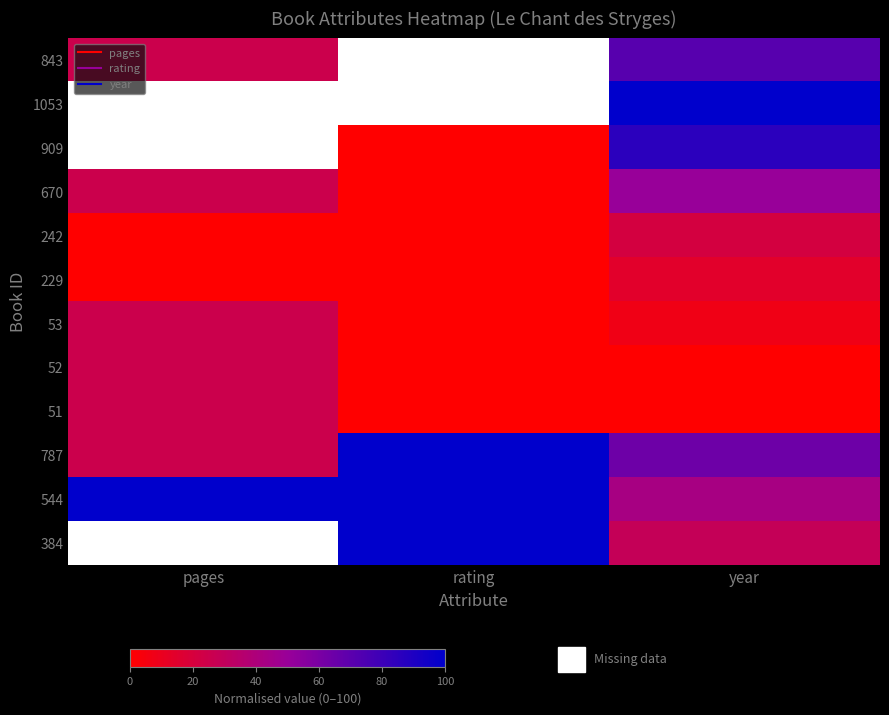

At which label does 787 reach its minimum?

pages